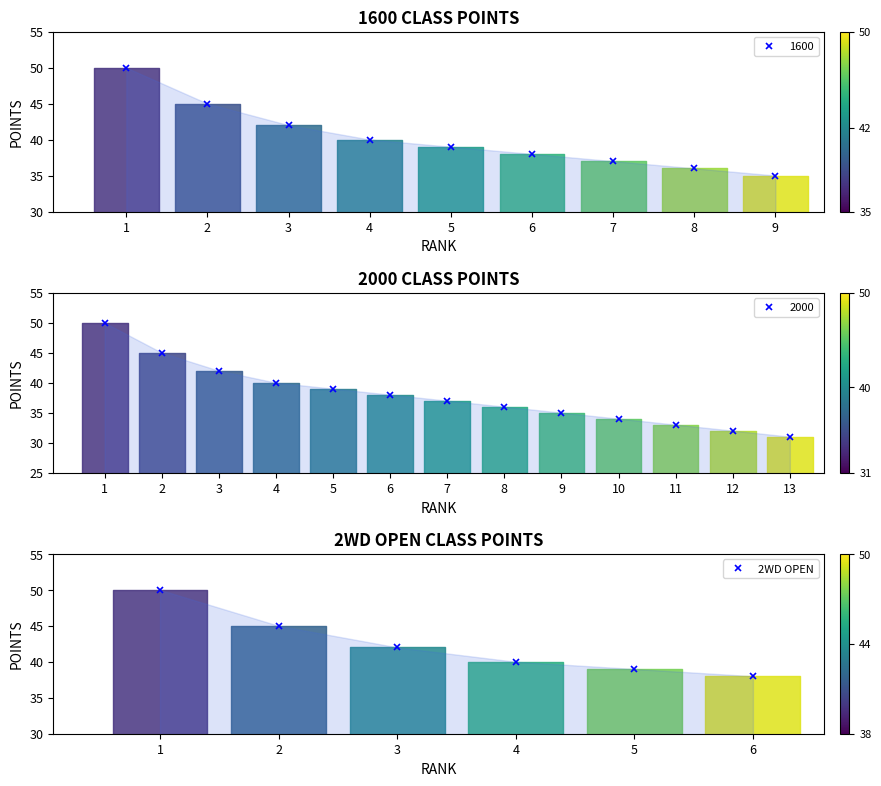

How many categories are shown in the chart?

6